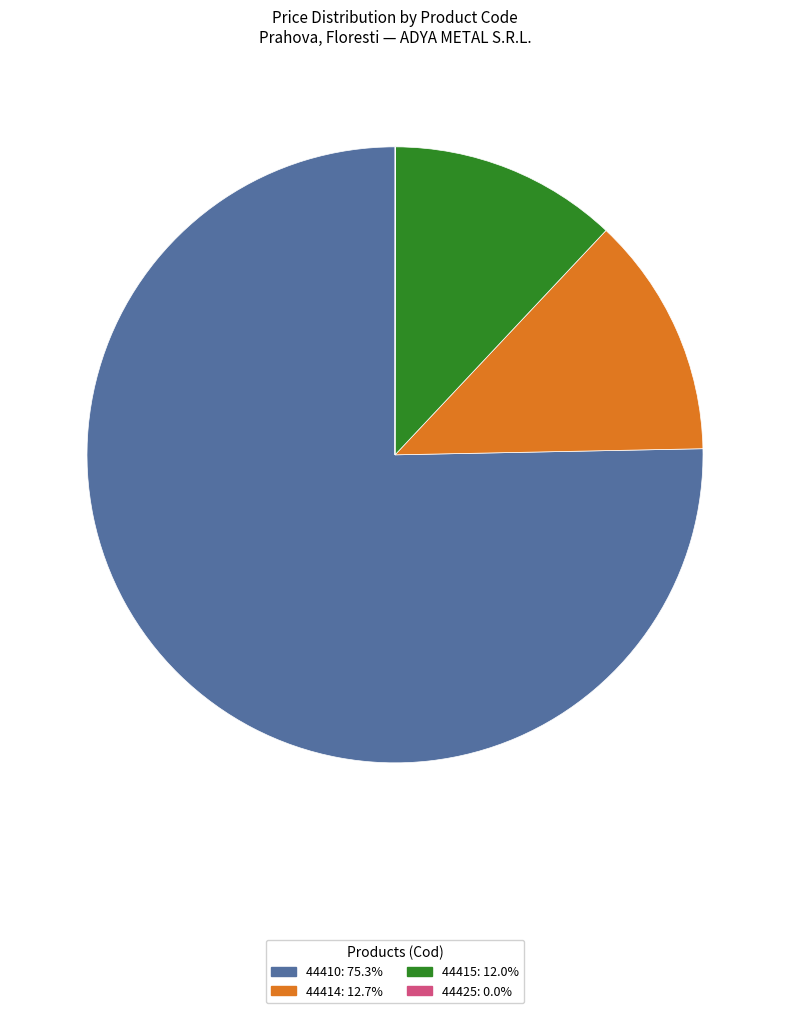

Combined, do 44415 and 44410 account for over 50%?

Yes